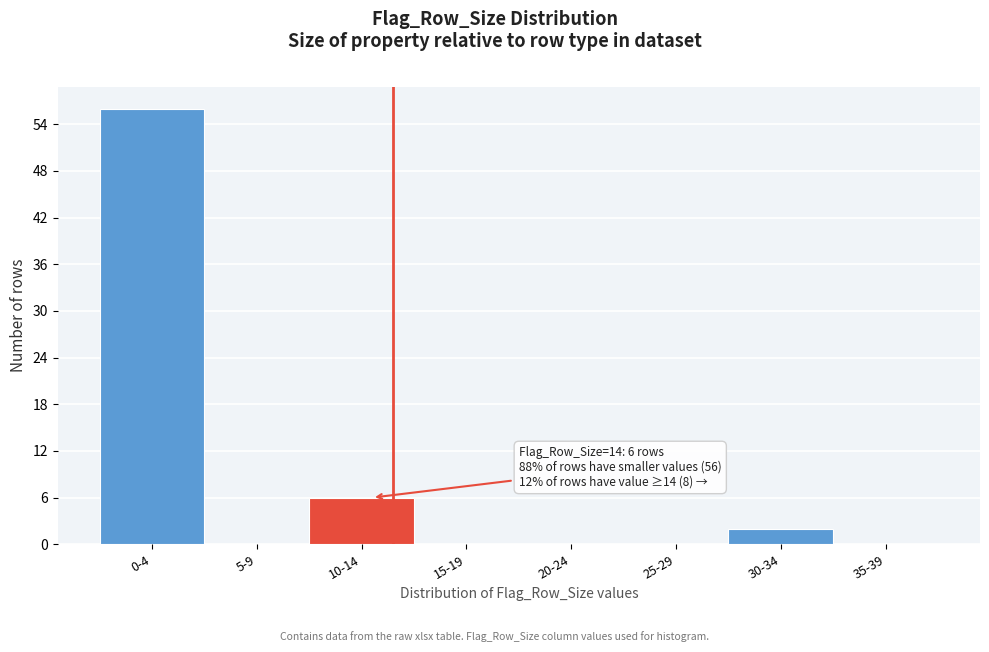

Which category has the highest value across all series?

0-4